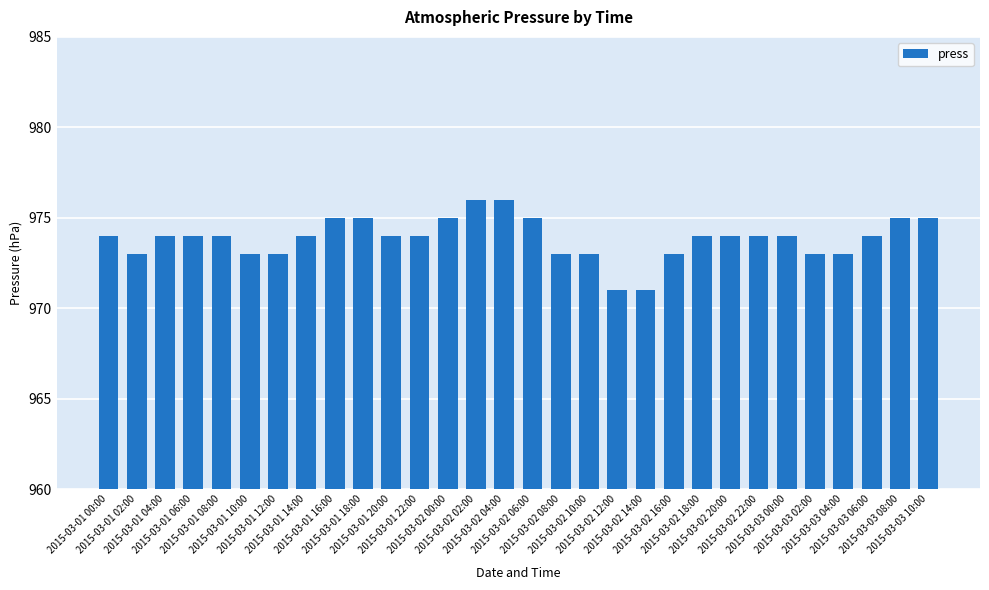

What value does the data have at 2015-03-01 14:00?

974